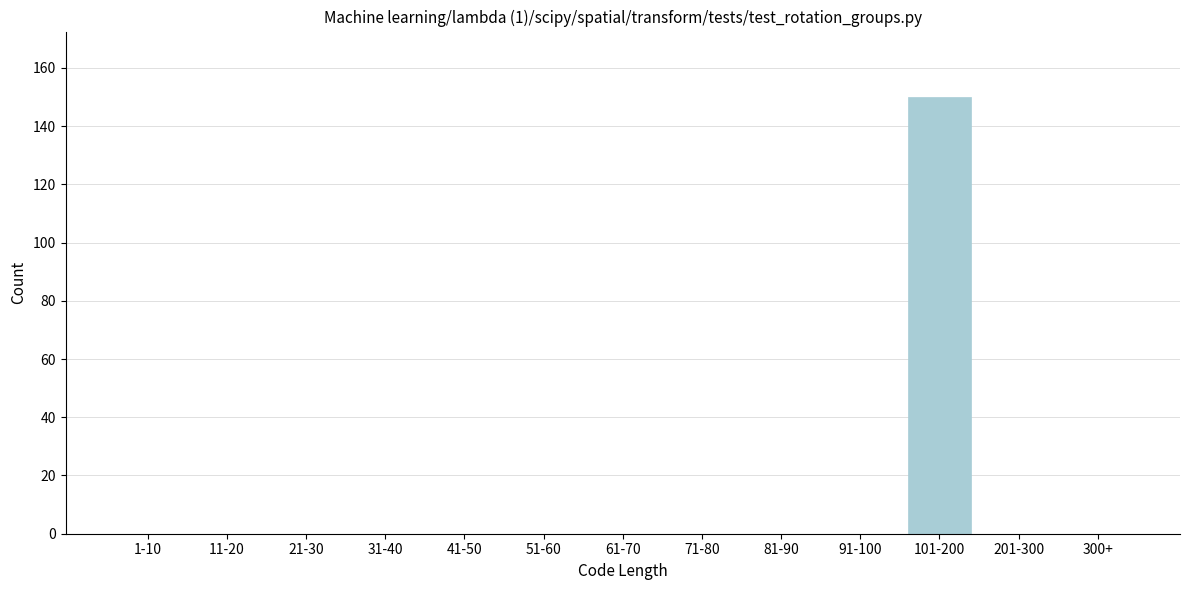

Reading left to right, what are all the values shown in this chart?

1-10=0	11-20=0	21-30=0	31-40=0	41-50=0	51-60=0	61-70=0	71-80=0	81-90=0	91-100=0	101-200=150	201-300=0	300+=0